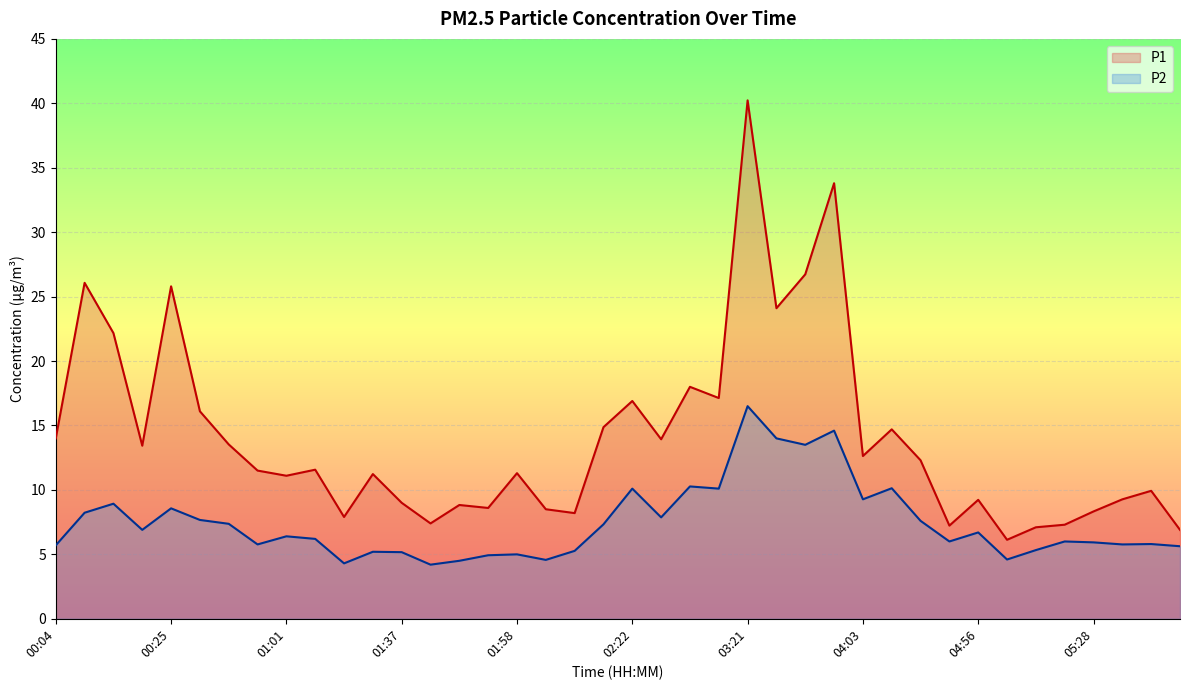

At which label is P2 closest to 10?

02:22